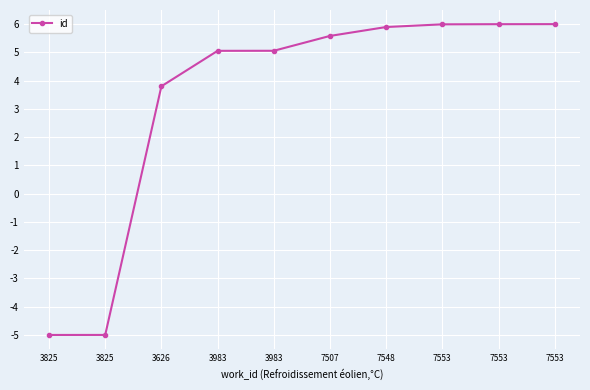

Rank the categories by value from highest to lowest.

7553, 7553, 7553, 7548, 7507, 3983, 3983, 3626, 3825, 3825